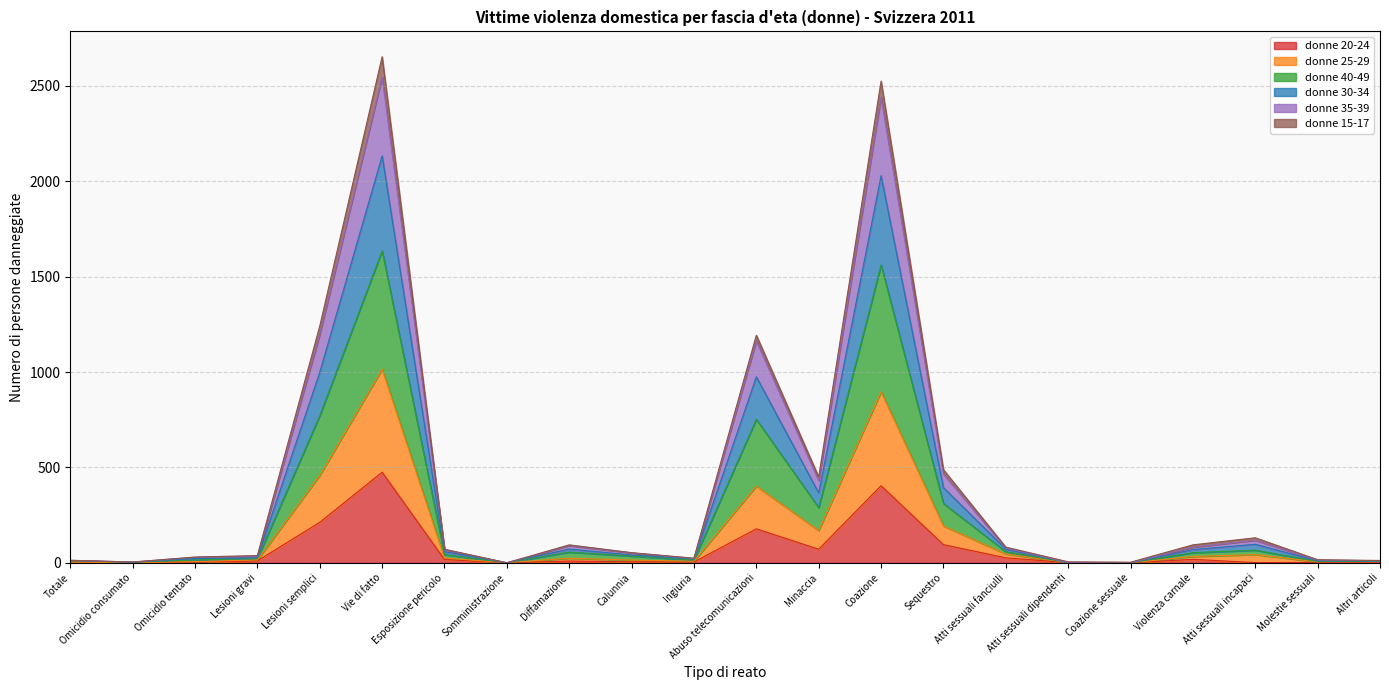

What value does the donne 20-24 series have at Omicidio tentato?

3